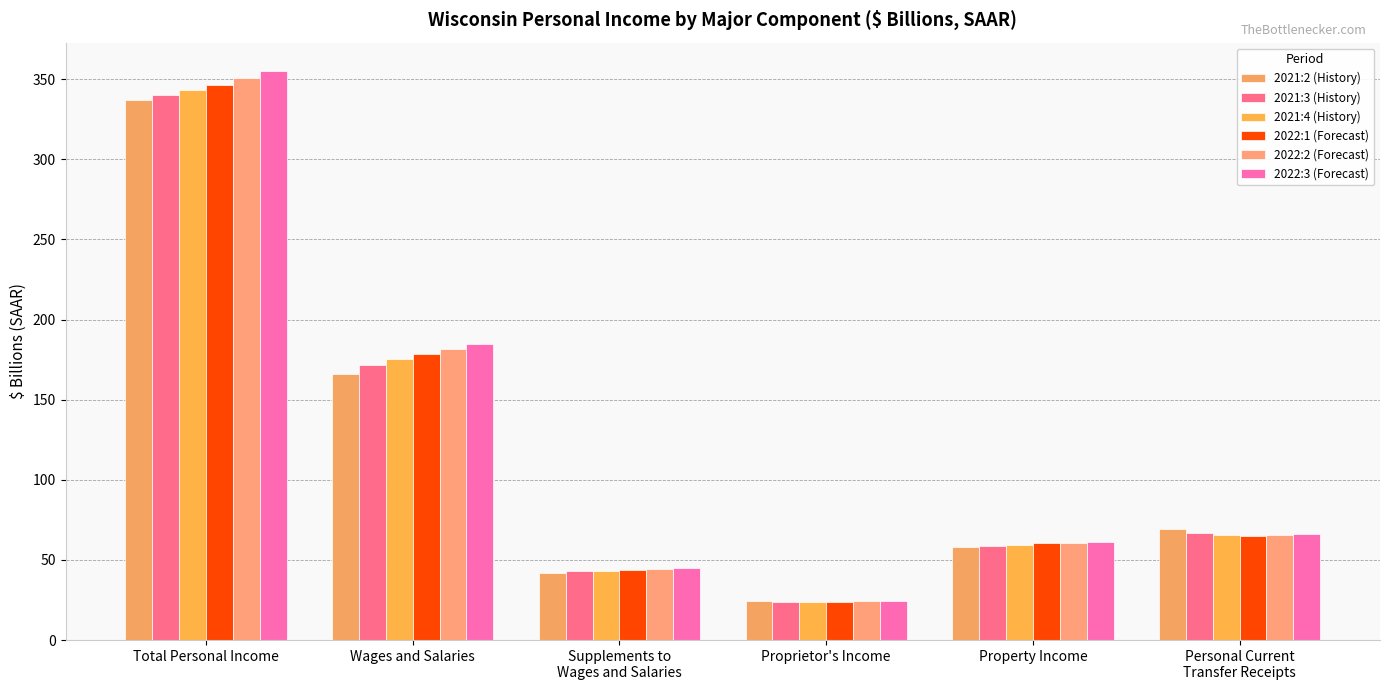

What is the label of the 6th bar from the right?

Total Personal Income